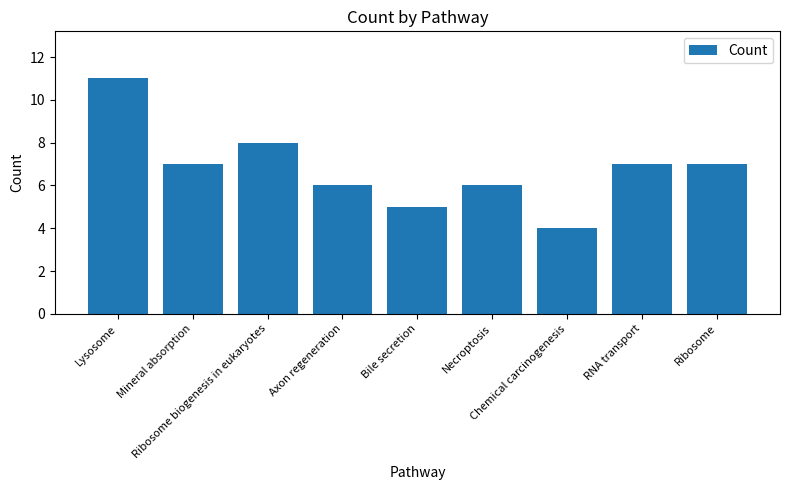

What position from the right is Ribosome biogenesis in eukaryotes?

7